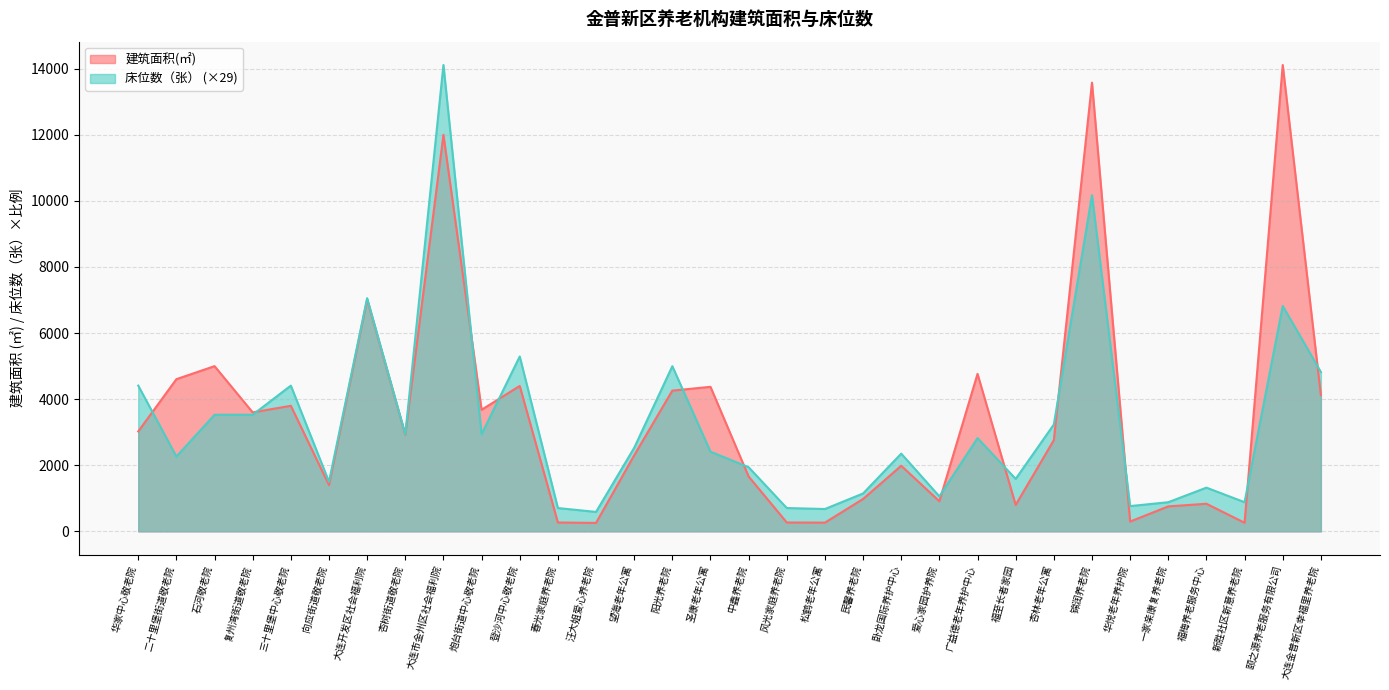

What is the maximum value shown in the chart?

14113.0